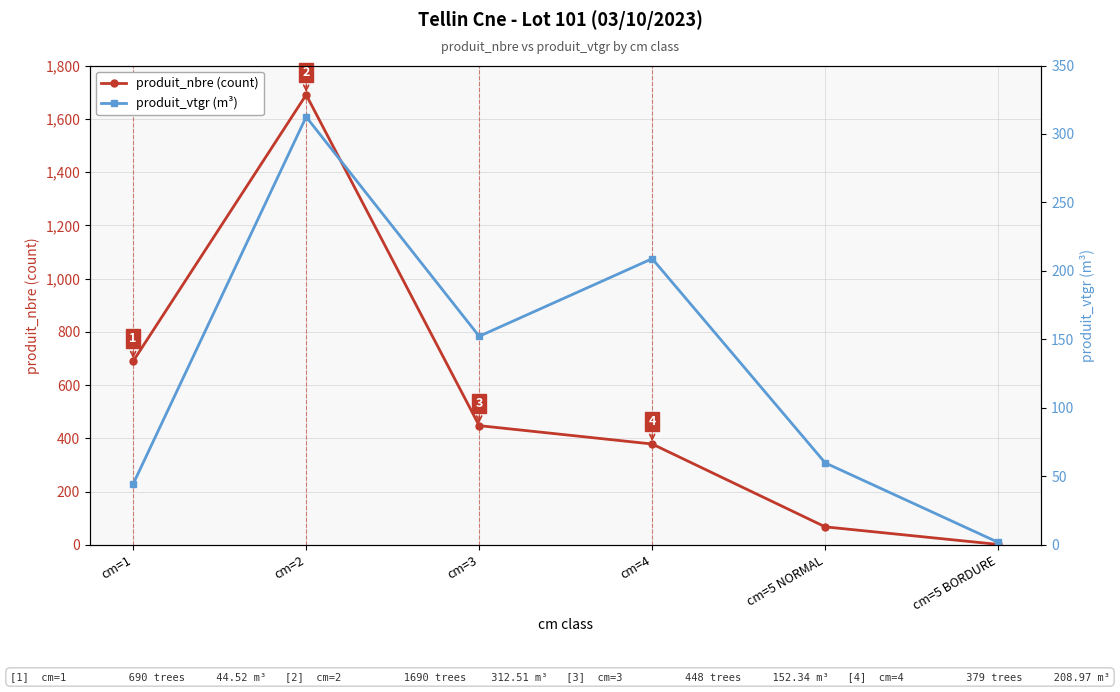

Between cm=5 BORDURE and cm=2, which is larger?

cm=2